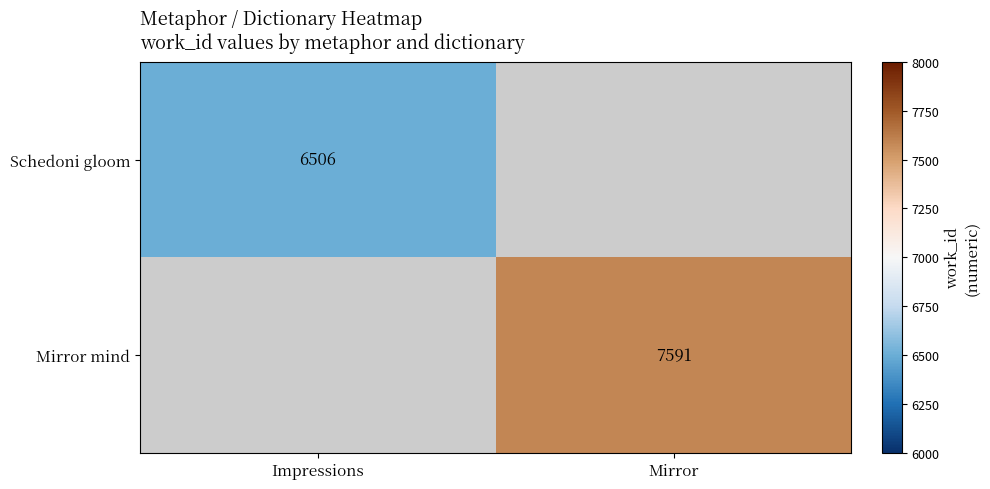

The value of Schedoni gloom at Impressions is 4489. True or false?

False